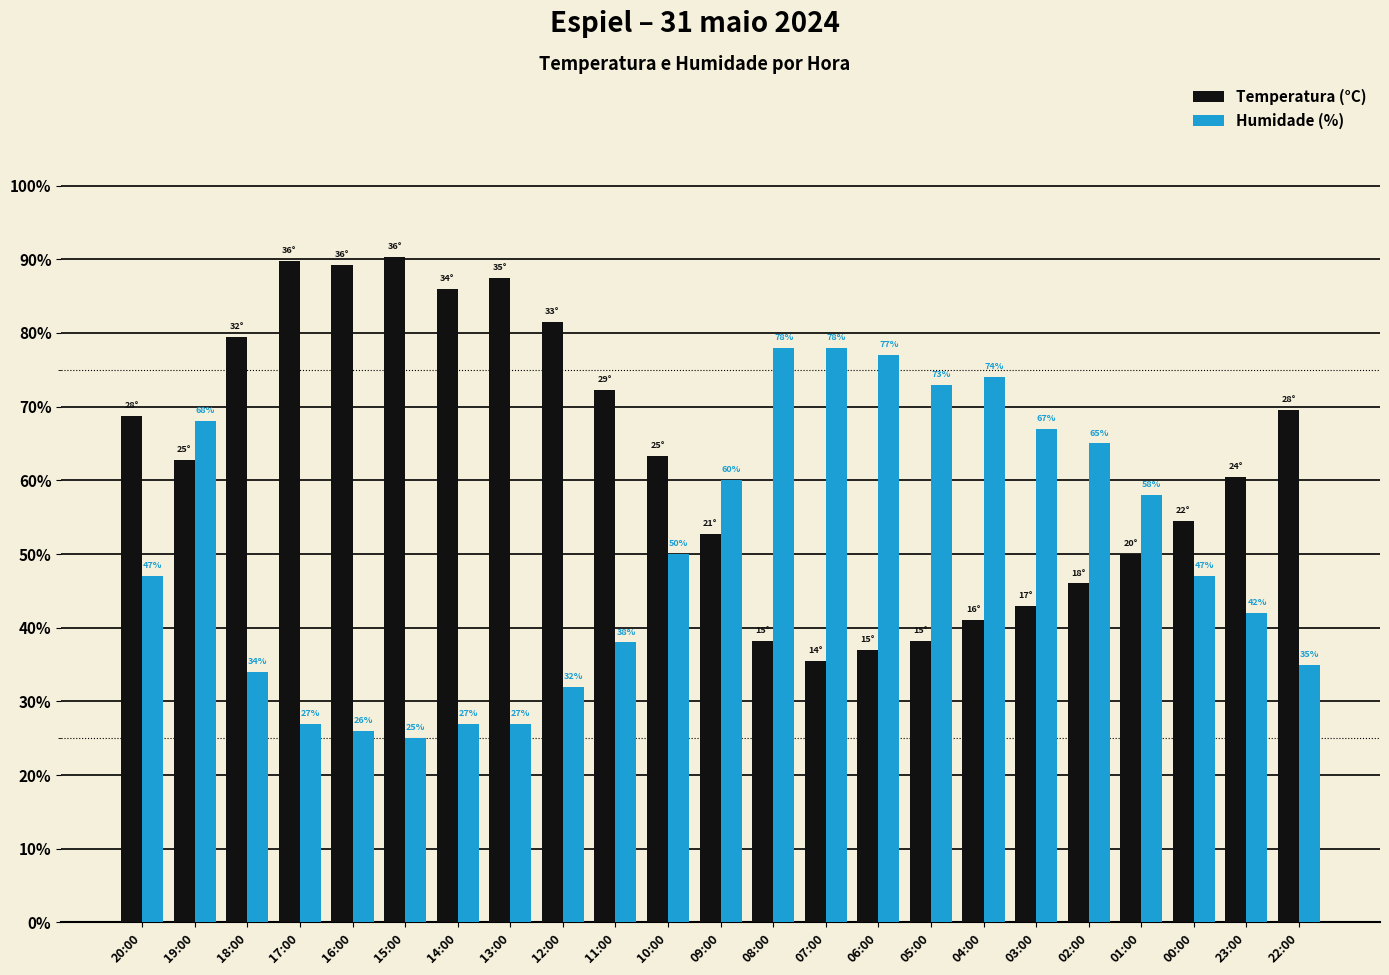

What position from the right is 19:00?

22